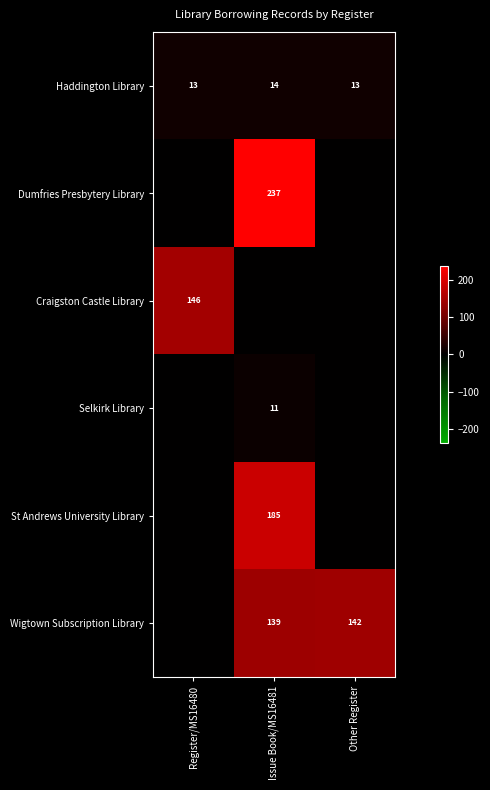

What is the sum of the Haddington Library values at Issue Book/MS16481 and Register/MS16480?

27